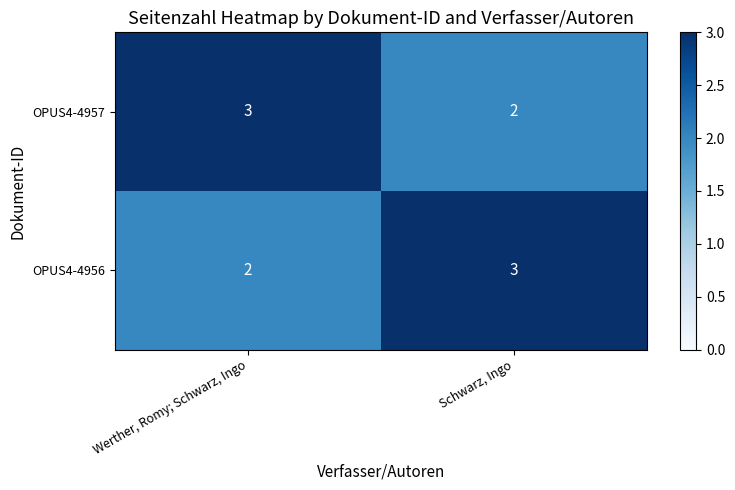

What is the greatest value displayed?

3